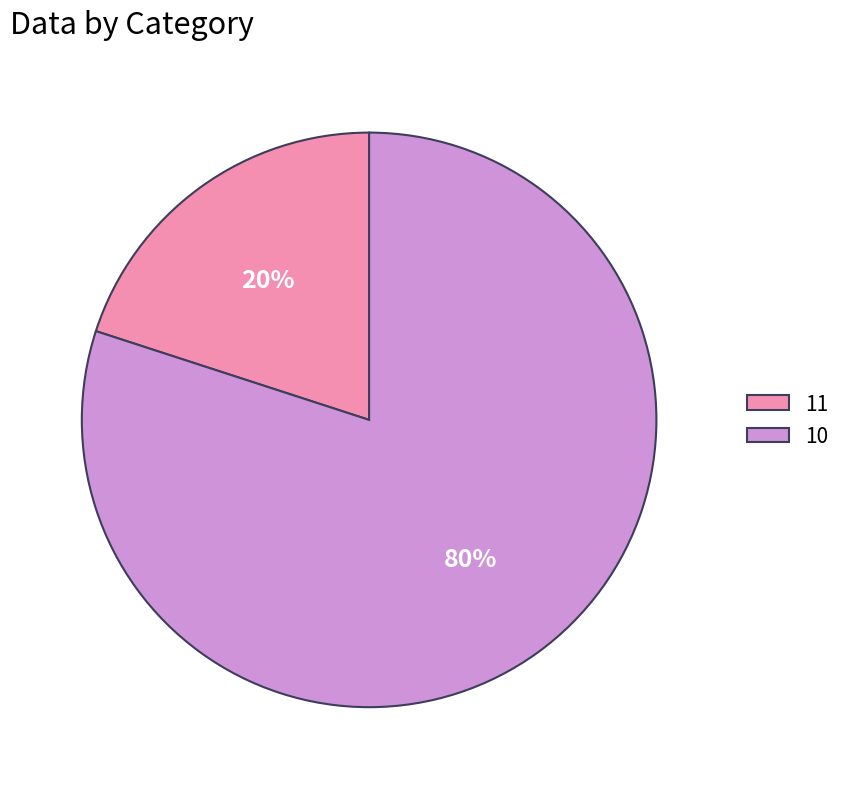

Is the sum of 10 and 11 greater than half?

Yes